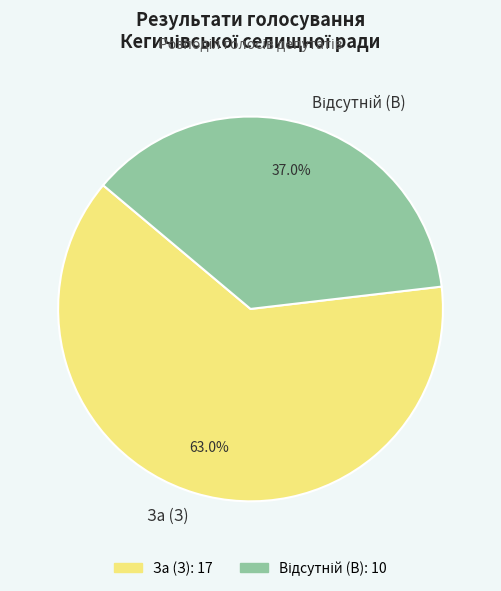

What is the majority slice?

За (З)